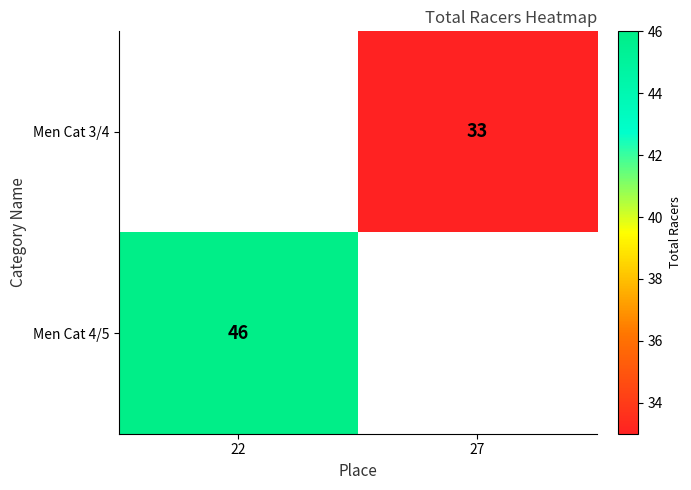

True or false: Men Cat 3/4 has a value of 19 at 27.

False